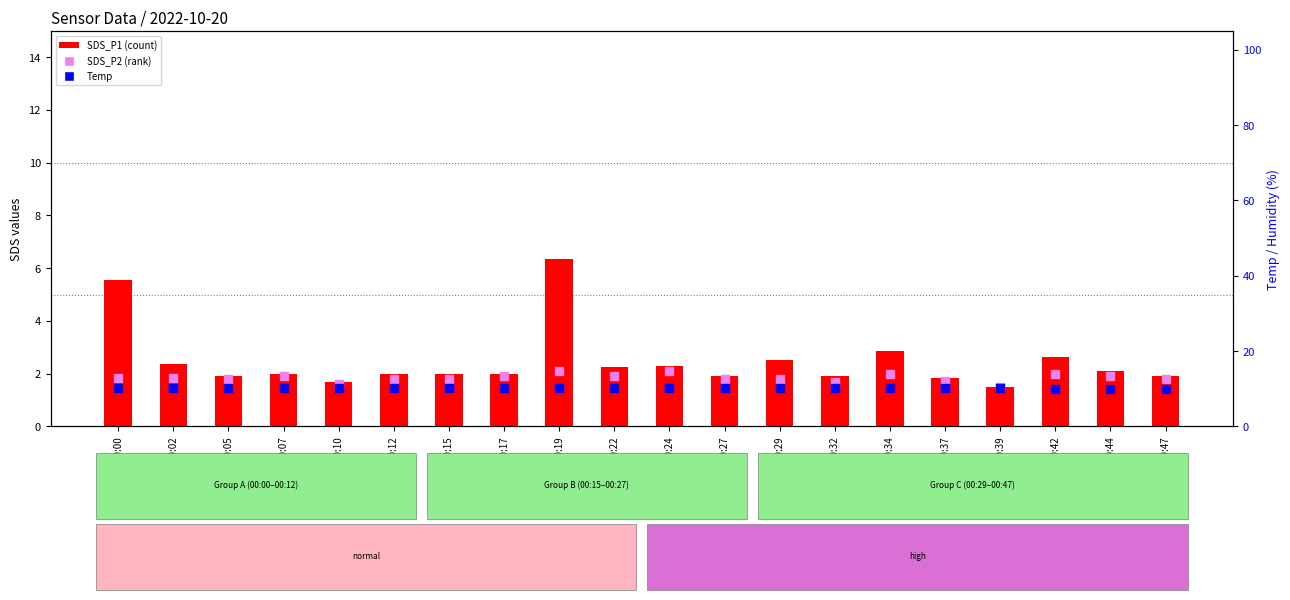

What is the total value across all series at 00:39?

13.1